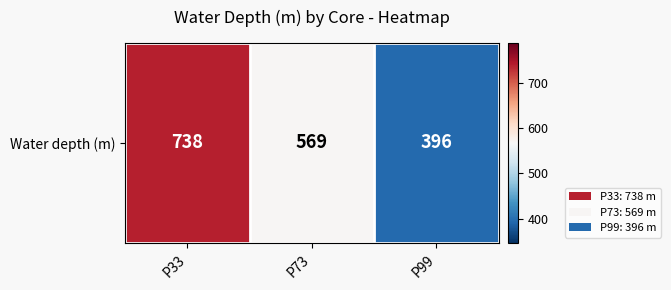

What is the ratio of the value at P99 to the value at P33?

0.5